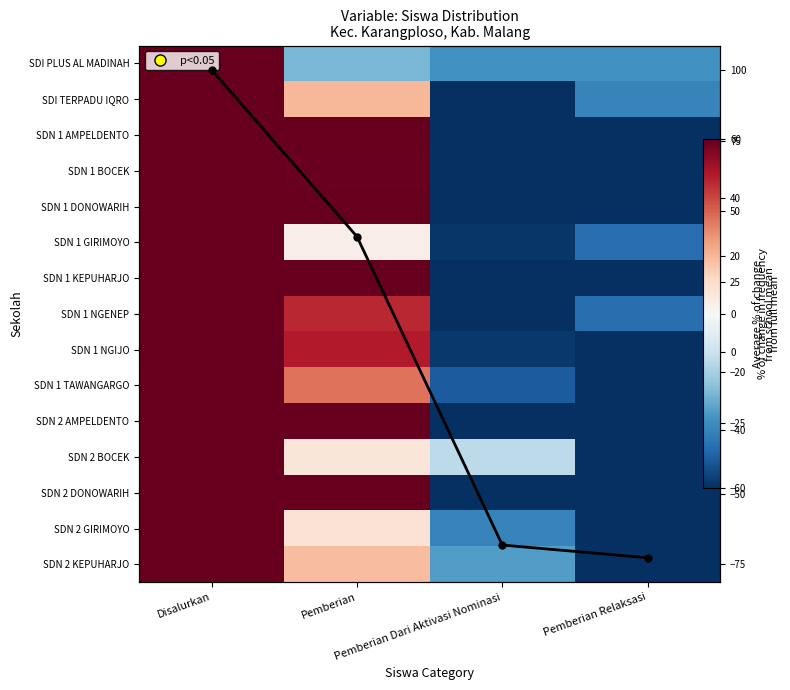

What is the difference between the SDN 2 DONOWARIH values at Pemberian Dari Aktivasi Nominasi and Pemberian?

157.0